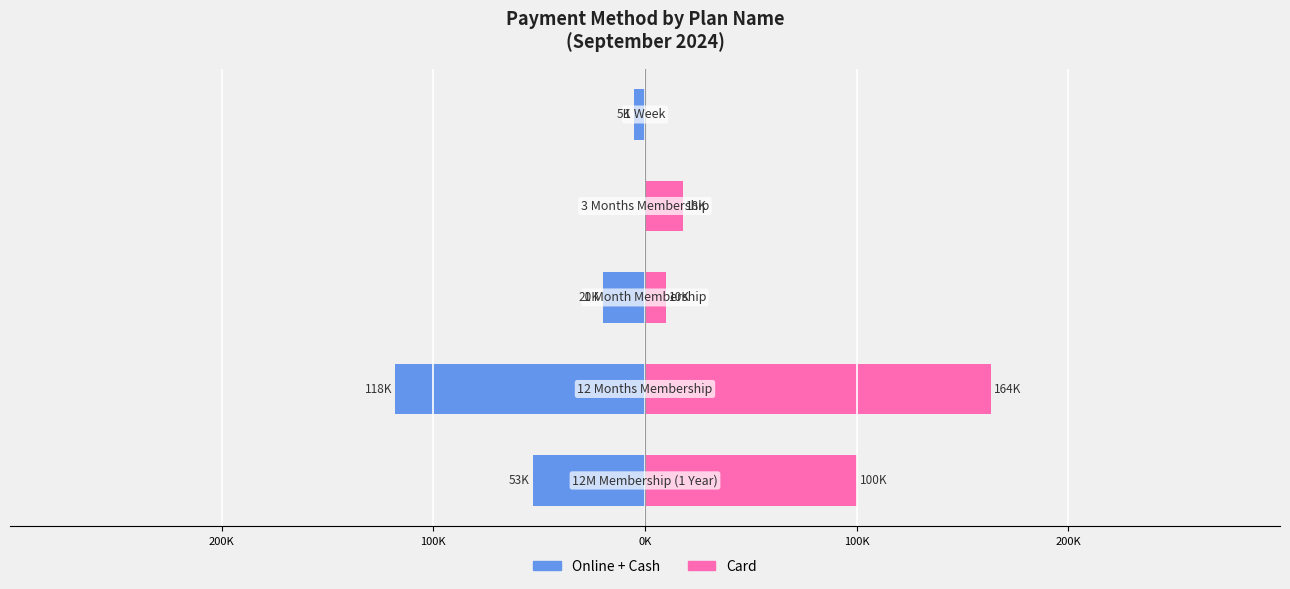

What is the maximum value for Card?

163500